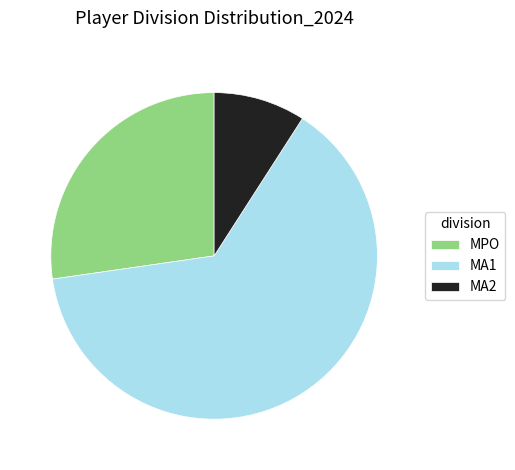

Which has a higher value, MA1 or MA2?

MA1